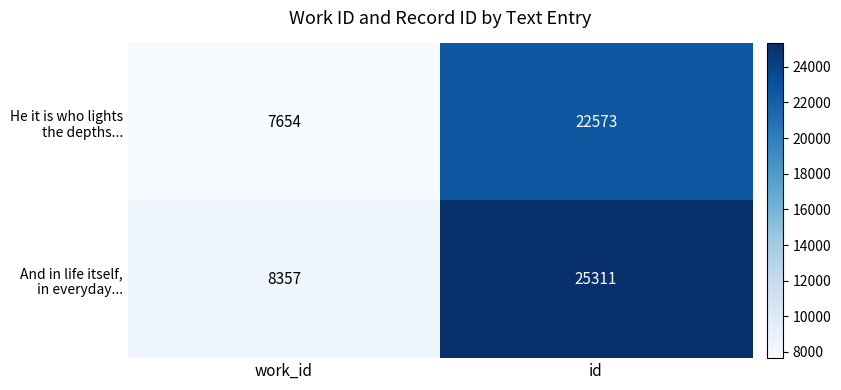

What is the minimum value shown in the chart?

7654